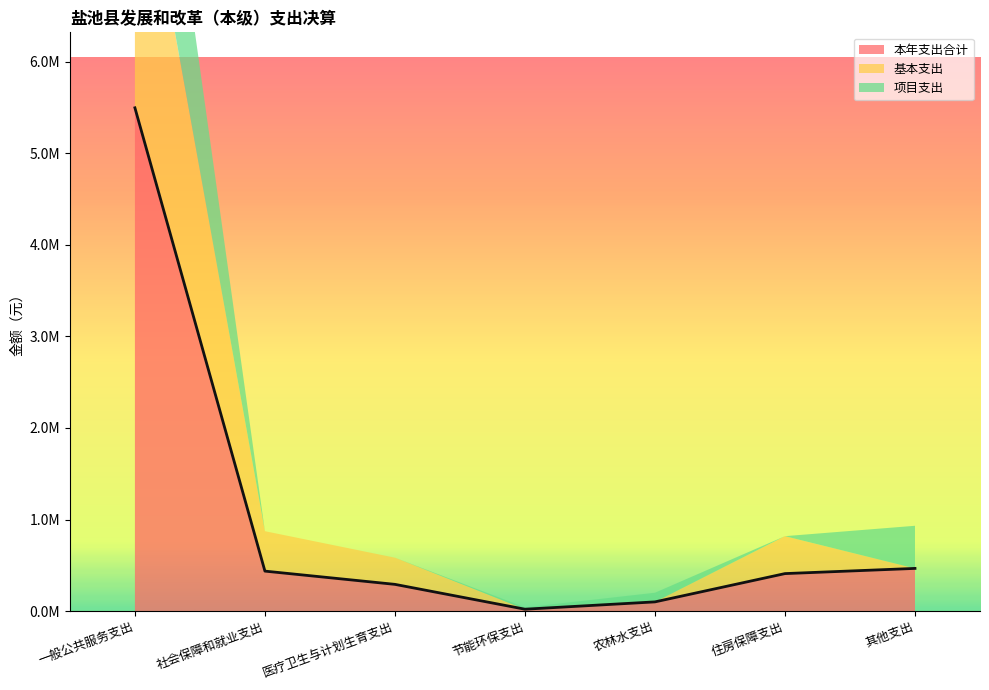

Does the chart display data point markers on the line(s)?

No